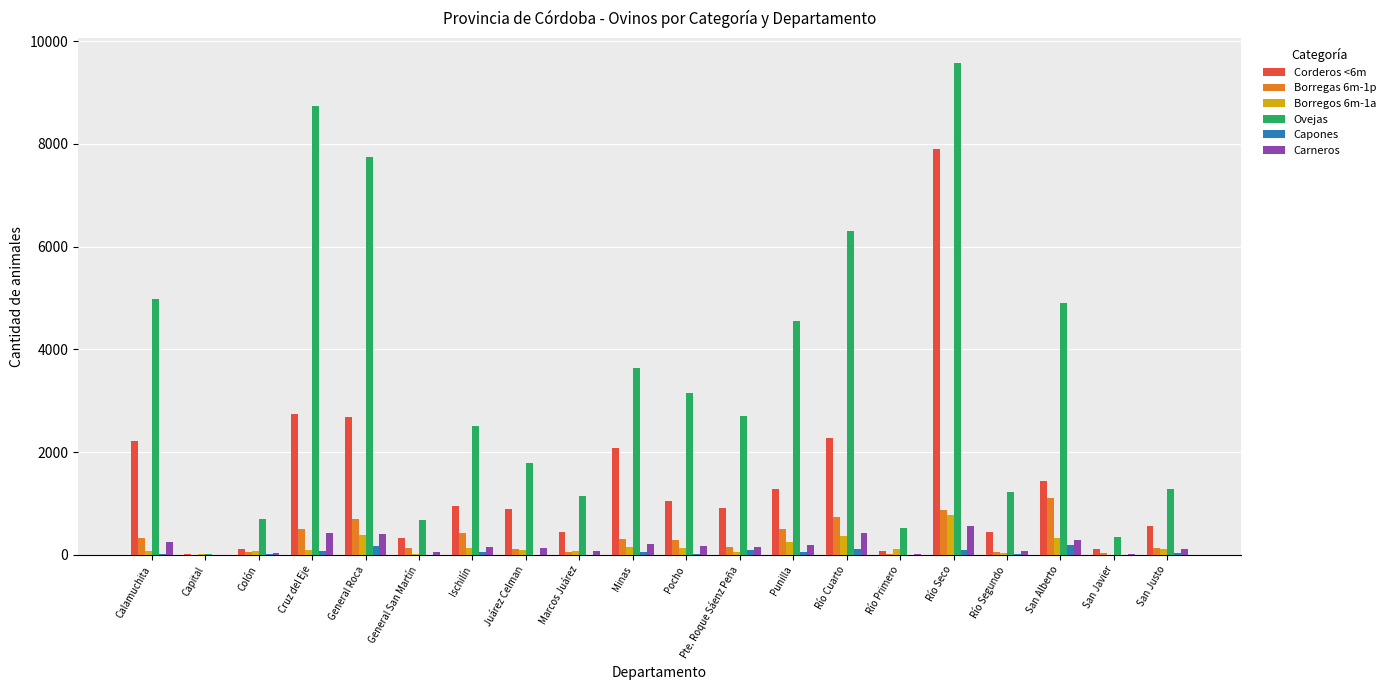

How many groups of bars are there?

20